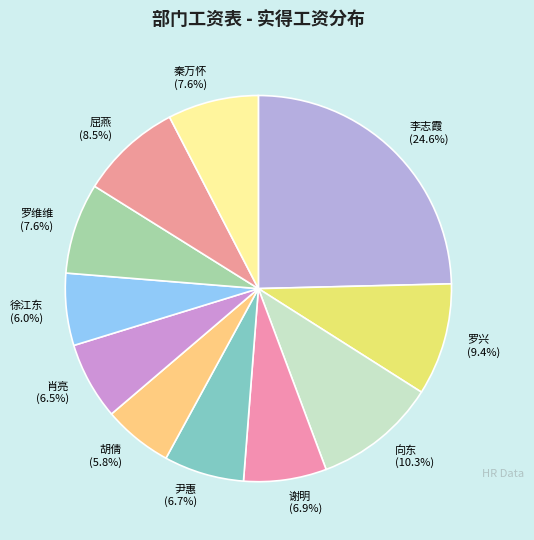

Combined, what portion of the pie is 胡倩 and 秦万怀?

13.4%